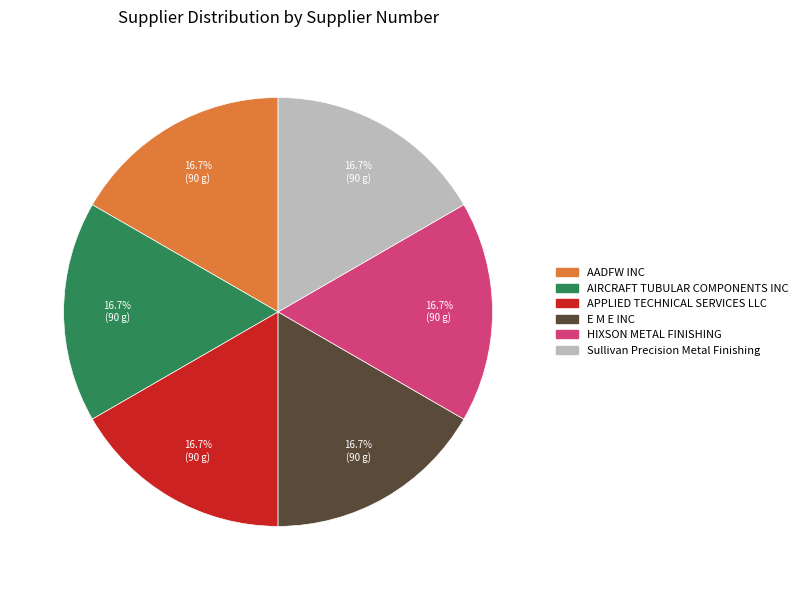

Approximately how many times larger is the value at Sullivan Precision Metal Finishing compared to AIRCRAFT TUBULAR COMPONENTS INC?

1.0